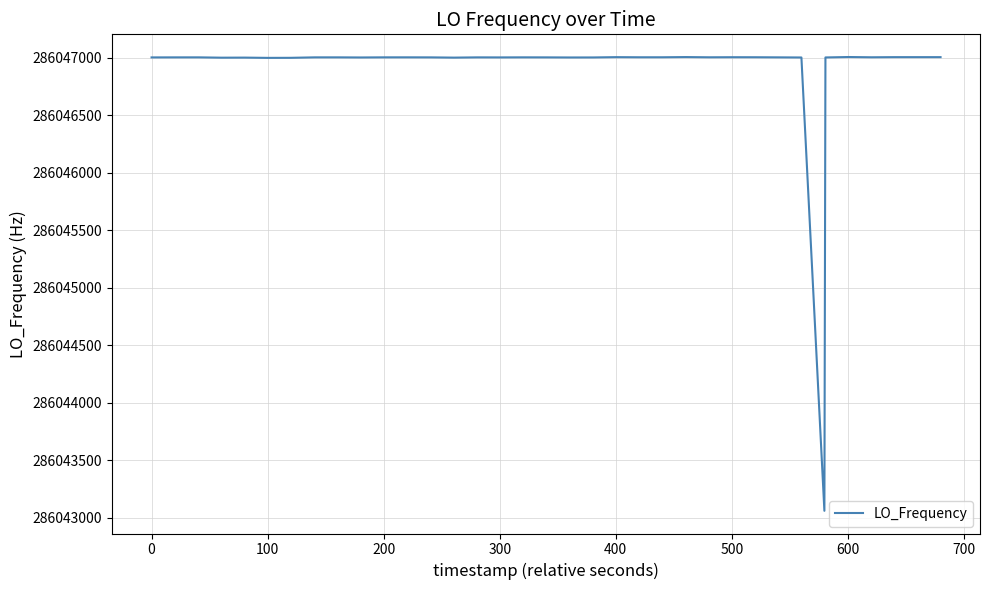

Does the chart display data point markers on the line(s)?

No